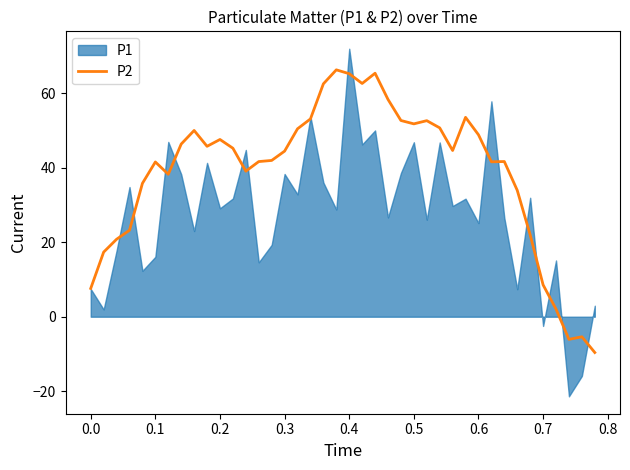

What is the minimum value for P2?

-9.6